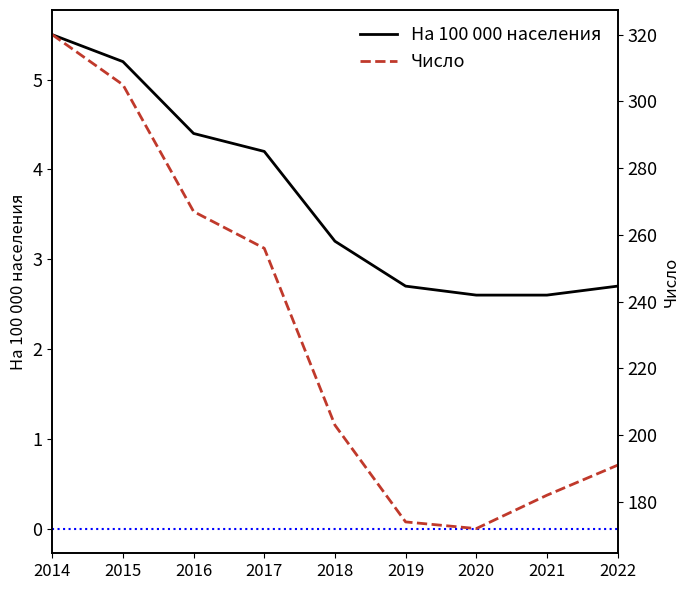

Reading left to right, transcribe all the data shown in this chart.

На 100 000 населения: 2014=5.5	2015=5.2	2016=4.4	2017=4.2	2018=3.2	2019=2.7	2020=2.6	2021=2.6	2022=2.7
Число: 2014=320.0	2015=305.0	2016=267.0	2017=256.0	2018=203.0	2019=174.0	2020=172.0	2021=182.0	2022=191.0